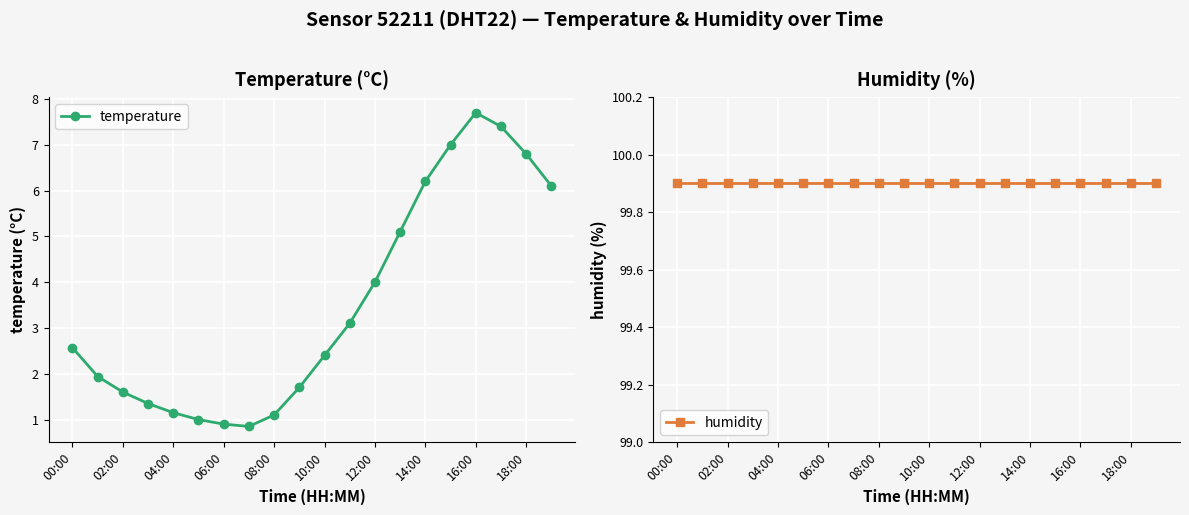

The value of temperature at 18:00 is 6.8. True or false?

True